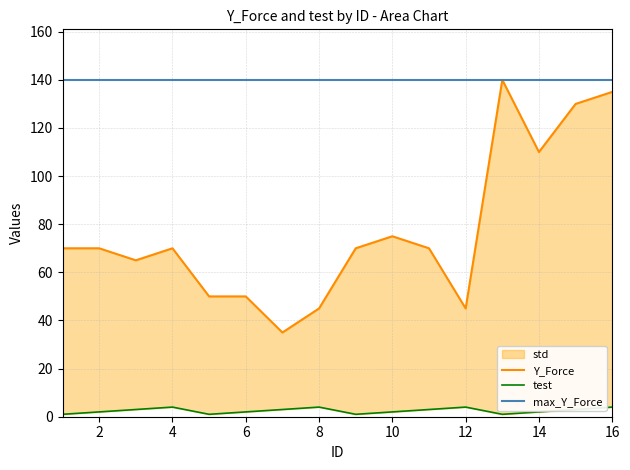

Which category has the highest value in the test series?

4